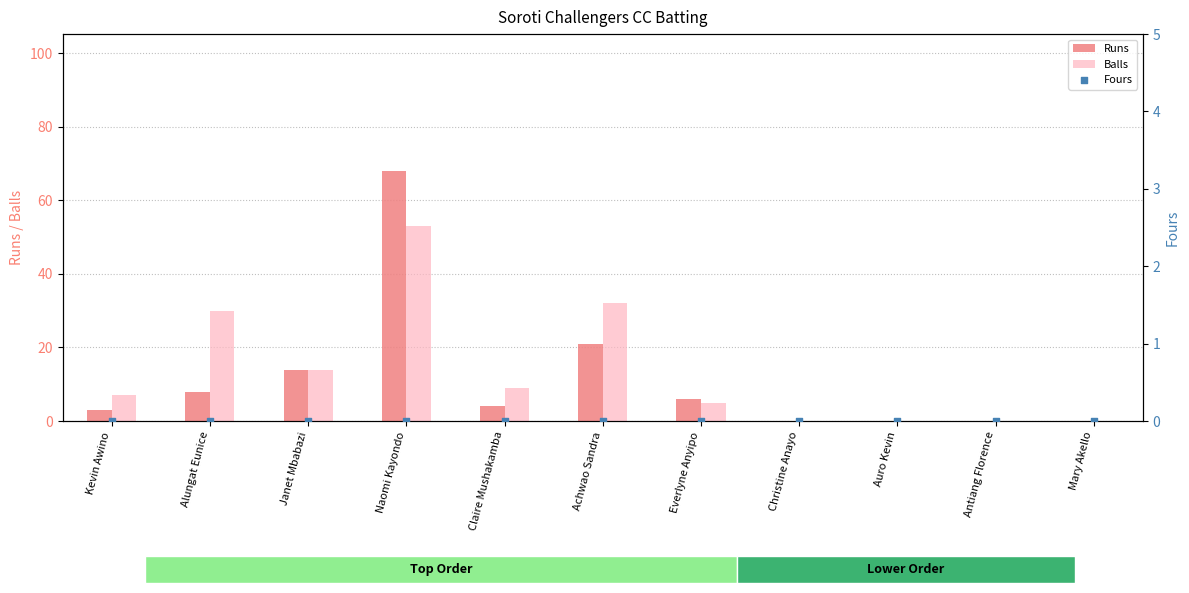

Which series has the largest Y range (max minus min)?

Runs